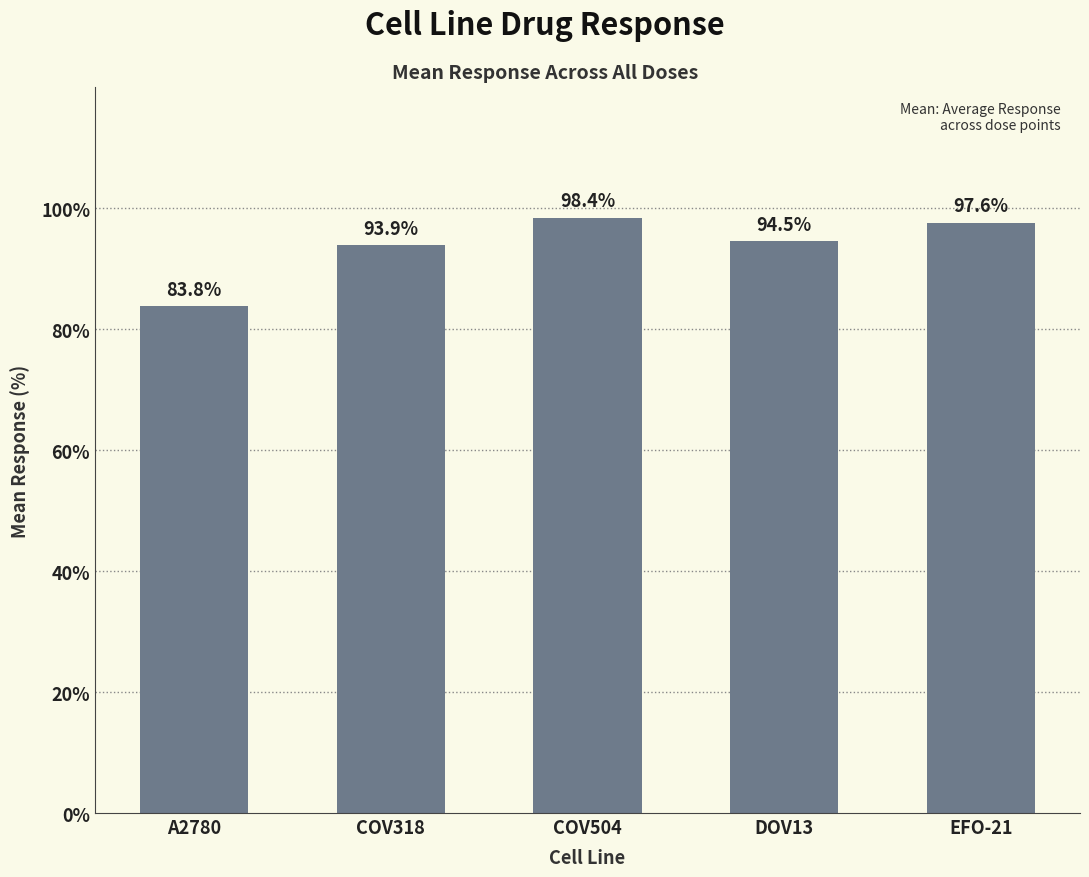

Does the chart contain any negative values?

No